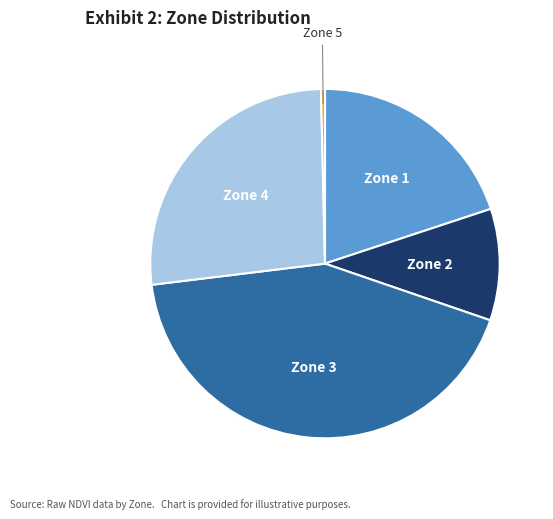

True or false: Zone 5 accounts for 7% of the total.

False